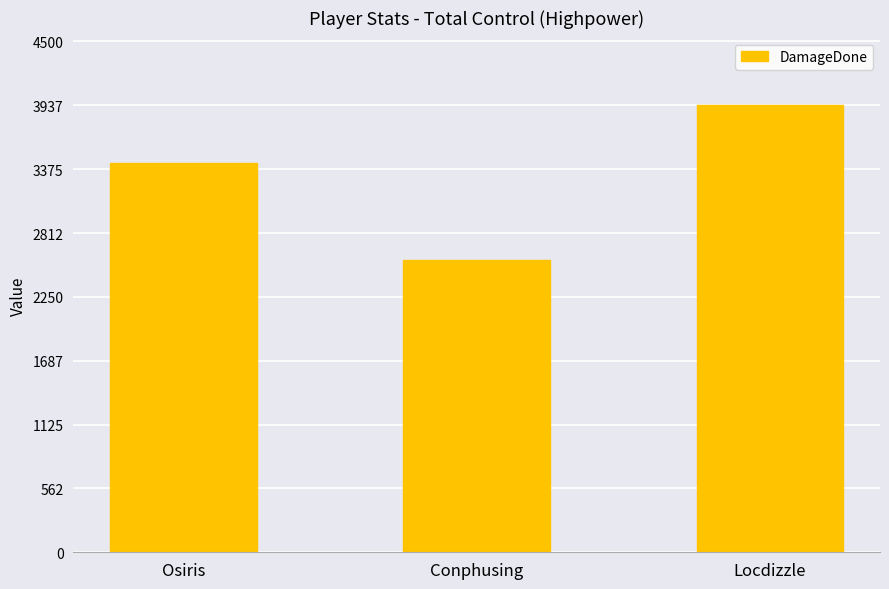

How many bars are there in total?

3